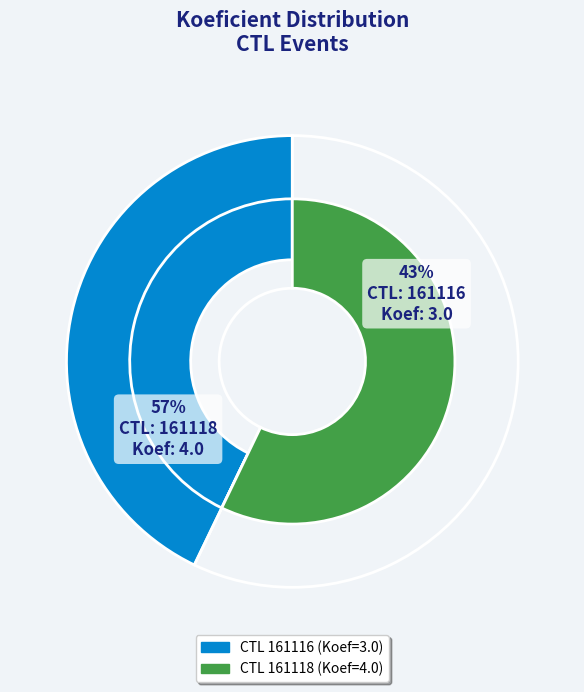

The 161116 slice represents 43% of the pie. True or false?

True